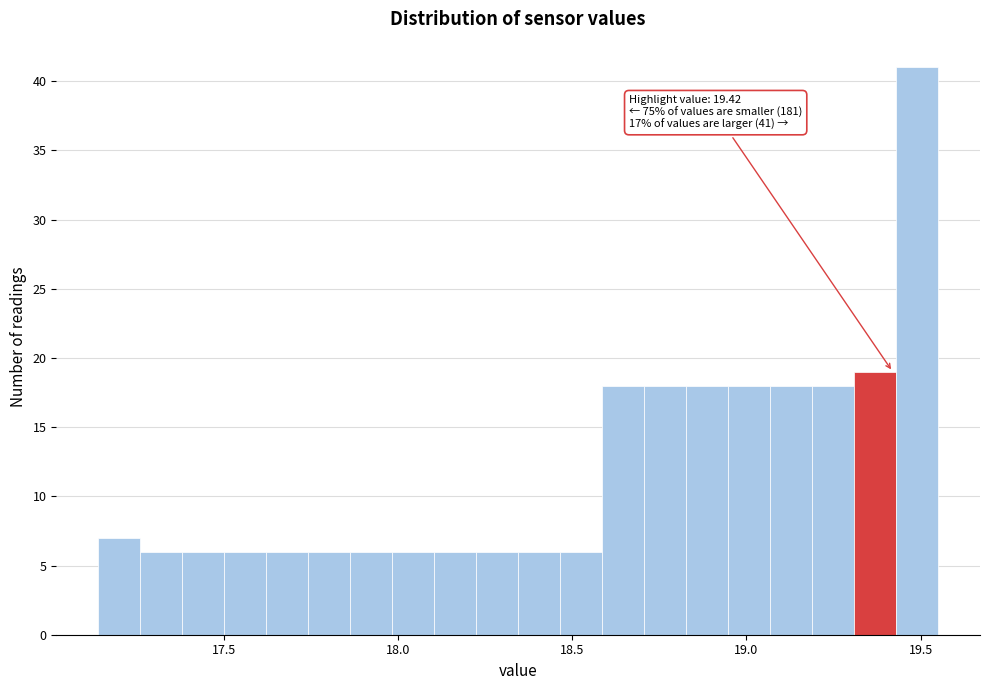

Read against the x-axis, roughly where is the centre of the tallest bar?

19.50